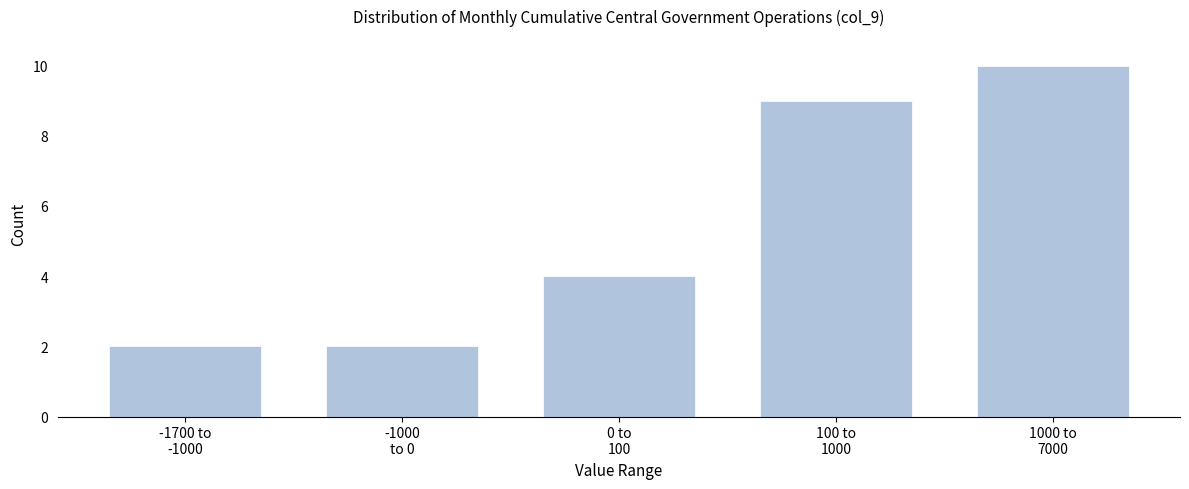

Reading right to left, list all the values displayed in this chart.

10	9	4	2	2